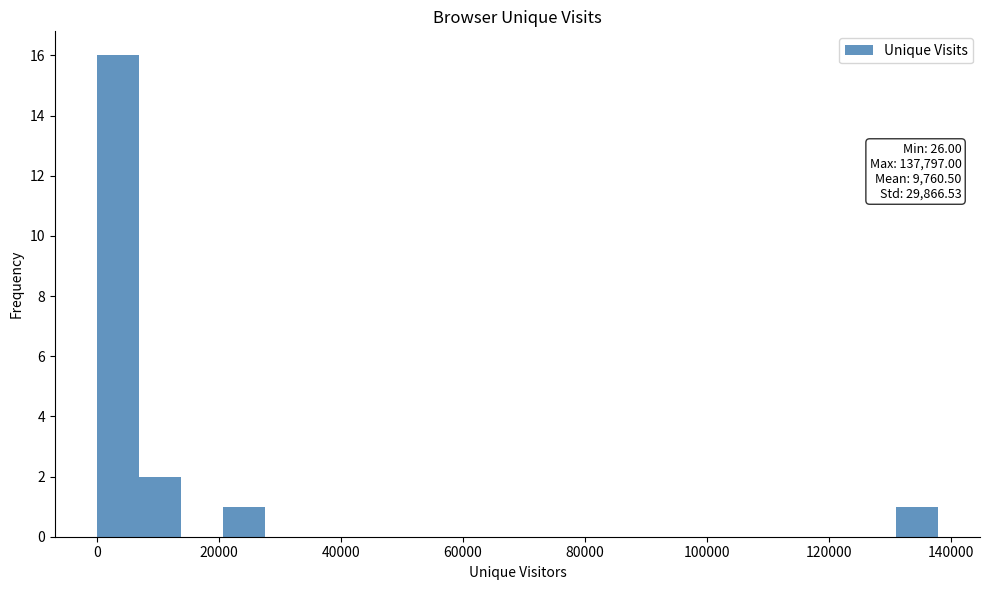

Read against the x-axis, roughly where is the centre of the tallest bar?

4000